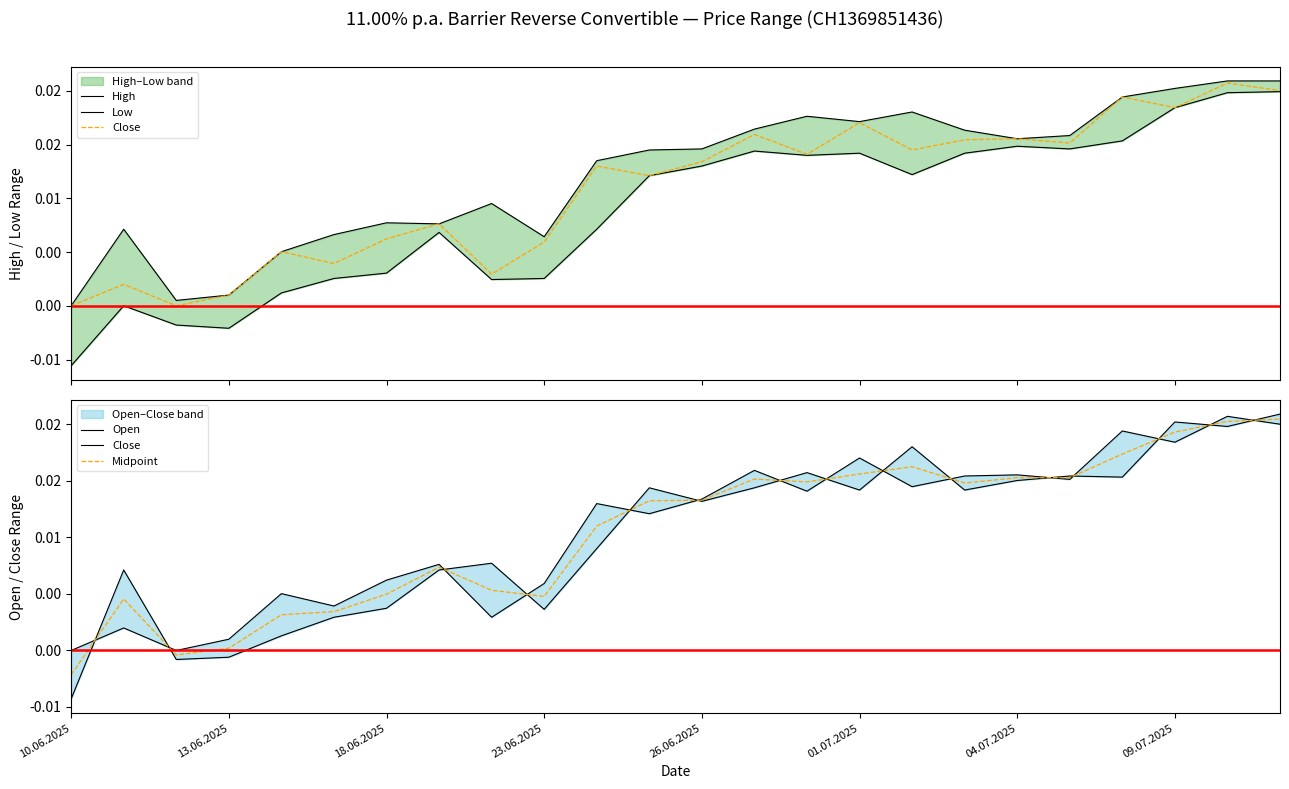

Rank the series by their maximum value, from lowest to highest.

Low, Midpoint, Close, High, Open